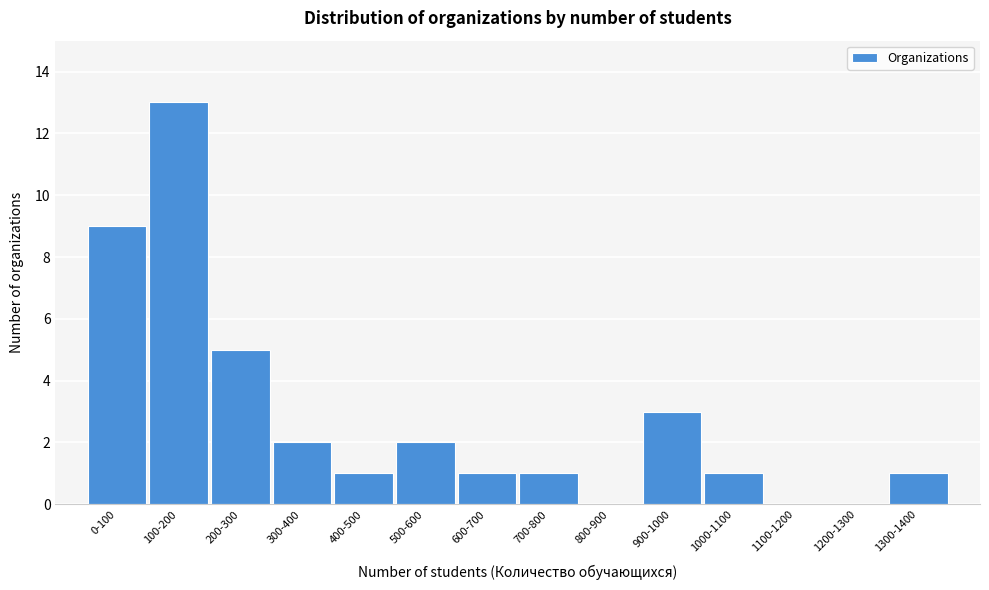

Reading left to right, extract all data points from this chart.

0-100=9	100-200=13	200-300=5	300-400=2	400-500=1	500-600=2	600-700=1	700-800=1	800-900=0	900-1000=3	1000-1100=1	1100-1200=0	1200-1300=0	1300-1400=1